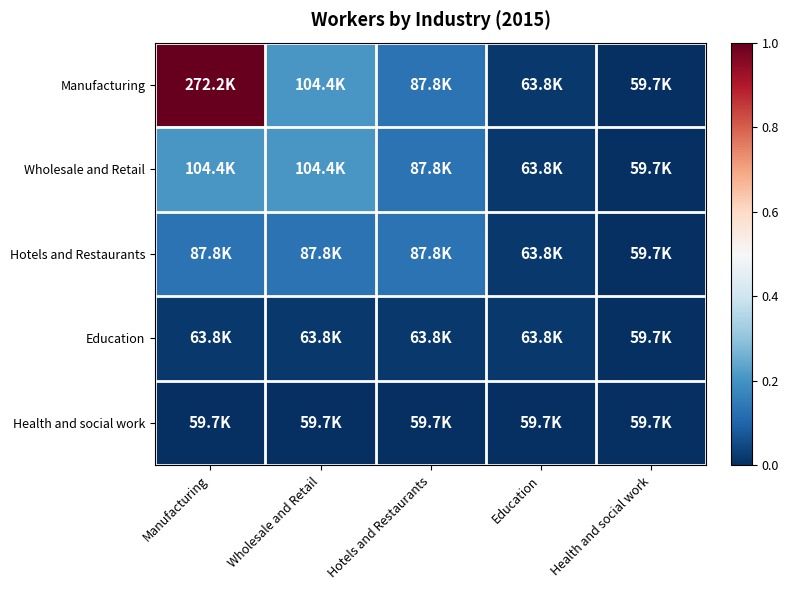

Reading right to left, extract all data points from this chart.

Manufacturing: Health and social work=0.0	Education=0.0	Hotels and Restaurants=0.1	Wholesale and Retail=0.2	Manufacturing=1.0
Wholesale and Retail: Health and social work=0.0	Education=0.0	Hotels and Restaurants=0.1	Wholesale and Retail=0.2	Manufacturing=0.2
Hotels and Restaurants: Health and social work=0.0	Education=0.0	Hotels and Restaurants=0.1	Wholesale and Retail=0.1	Manufacturing=0.1
Education: Health and social work=0.0	Education=0.0	Hotels and Restaurants=0.0	Wholesale and Retail=0.0	Manufacturing=0.0
Health and social work: Health and social work=0.0	Education=0.0	Hotels and Restaurants=0.0	Wholesale and Retail=0.0	Manufacturing=0.0